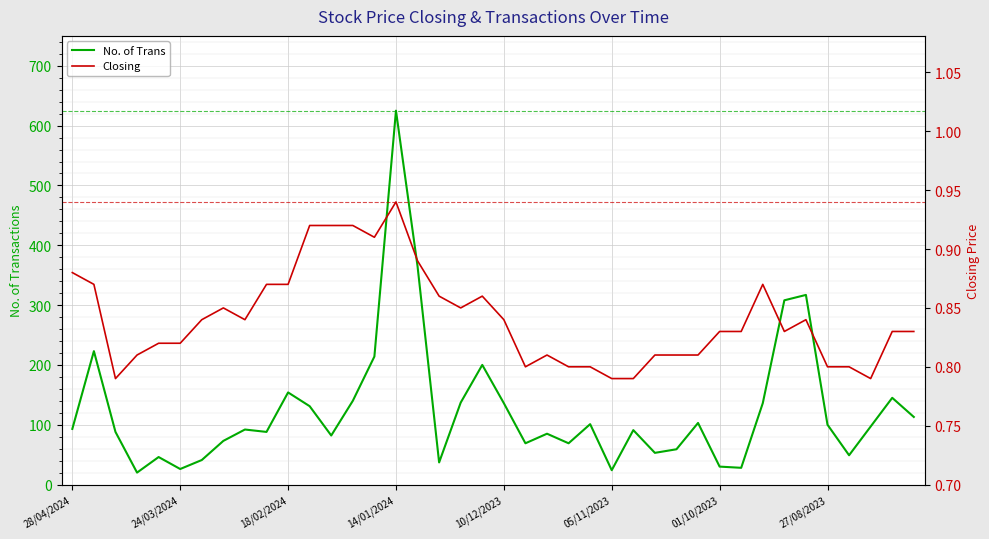

List the series in order of their overall mean, highest first.

No. of Trans, Closing